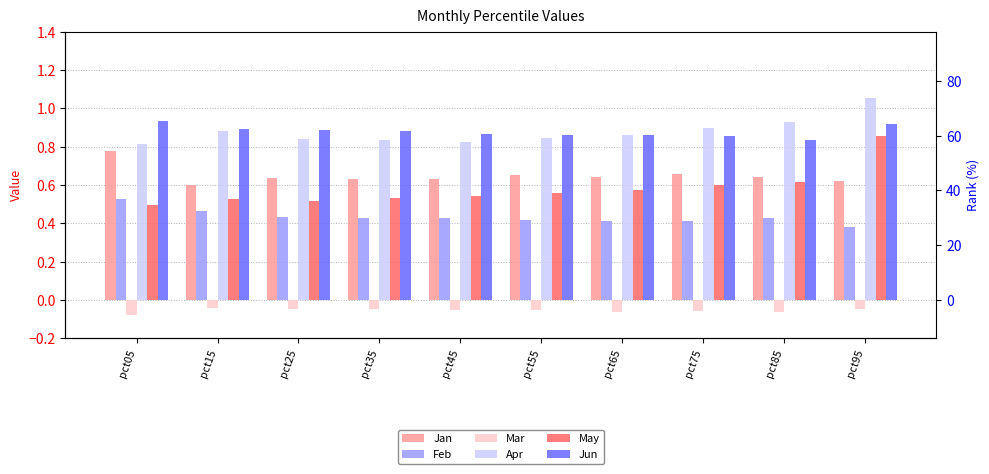

True or false: Mar has a value of -0.0 at pct95.

False